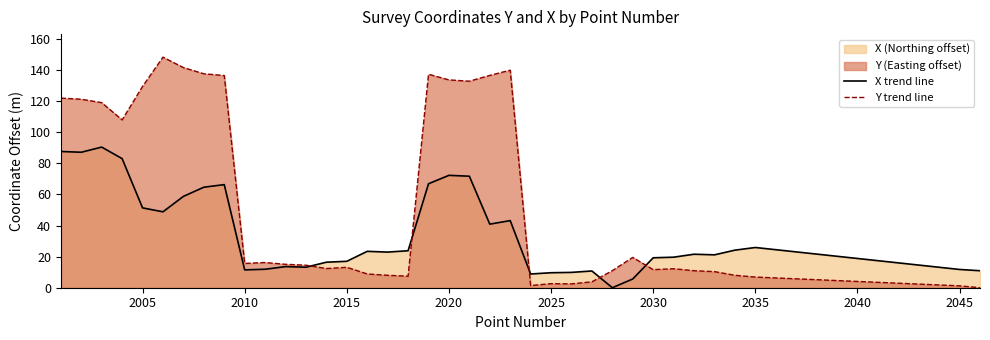

Rank the series by their average value, from lowest to highest.

X trend line, Y trend line